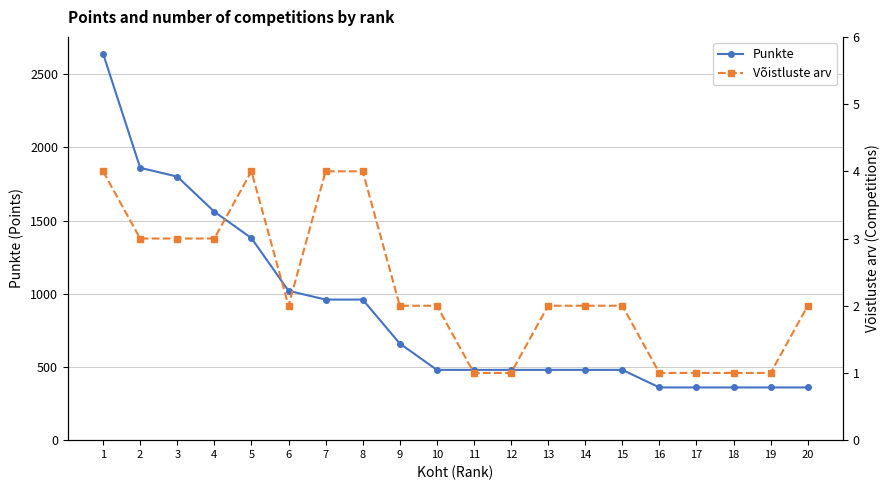

At which label does Võistluste arv first exceed 2?

1